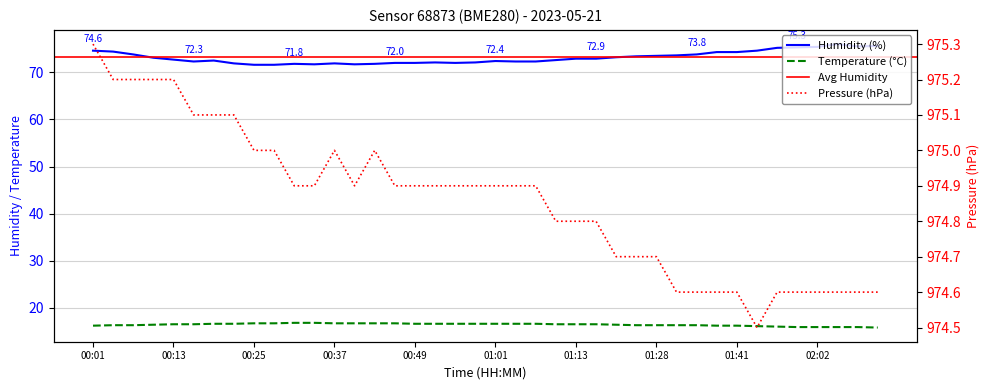

Rank the categories by temperature value from lowest to highest.

02:11, 01:59, 02:02, 02:05, 02:08, 01:50, 01:47, 00:01, 01:38, 01:41, 00:04, 00:07, 01:25, 01:28, 01:32, 01:35, 00:10, 01:22, 00:13, 00:16, 01:10, 01:13, 01:16, 00:19, 00:22, 00:49, 00:52, 00:55, 00:58, 01:01, 01:04, 01:07, 00:25, 00:28, 00:37, 00:40, 00:43, 00:46, 00:31, 00:34